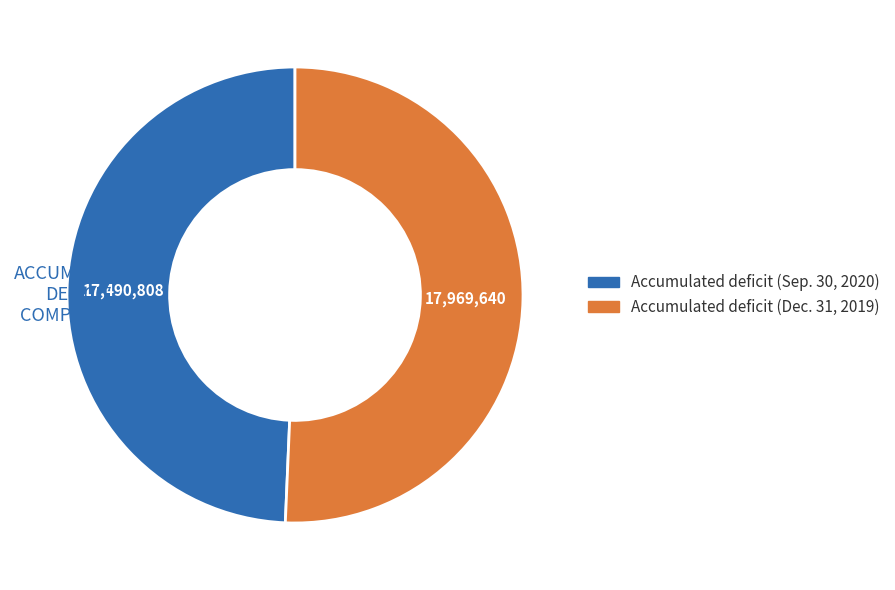

What is the ratio of the value at Accumulated deficit (Dec. 31, 2019) to the value at Accumulated deficit (Sep. 30, 2020)?

1.0